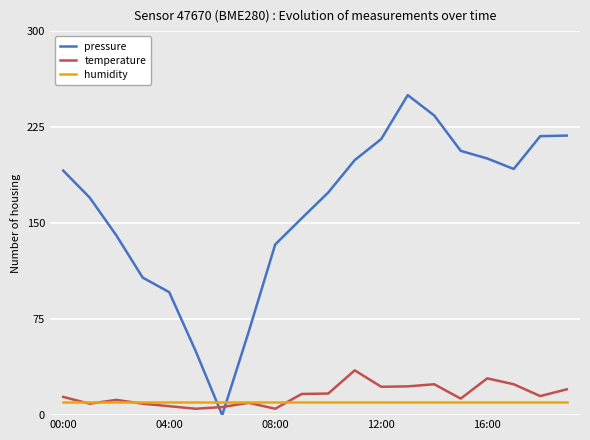

Rank the series by their maximum value, from lowest to highest.

humidity, temperature, pressure